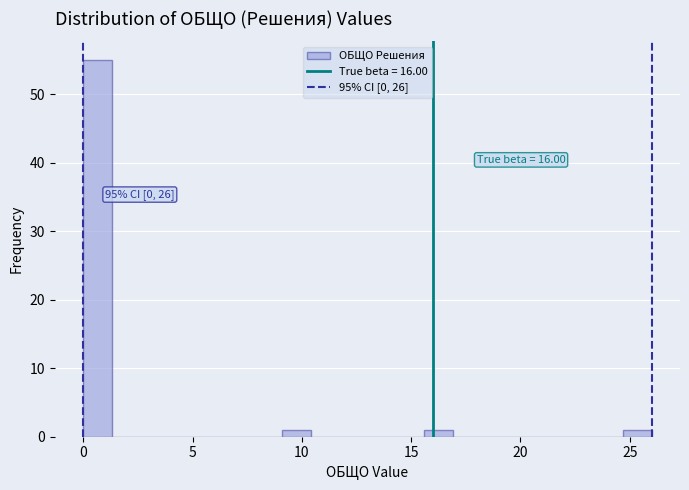

Read against the x-axis, roughly where is the centre of the tallest bar?

0.5